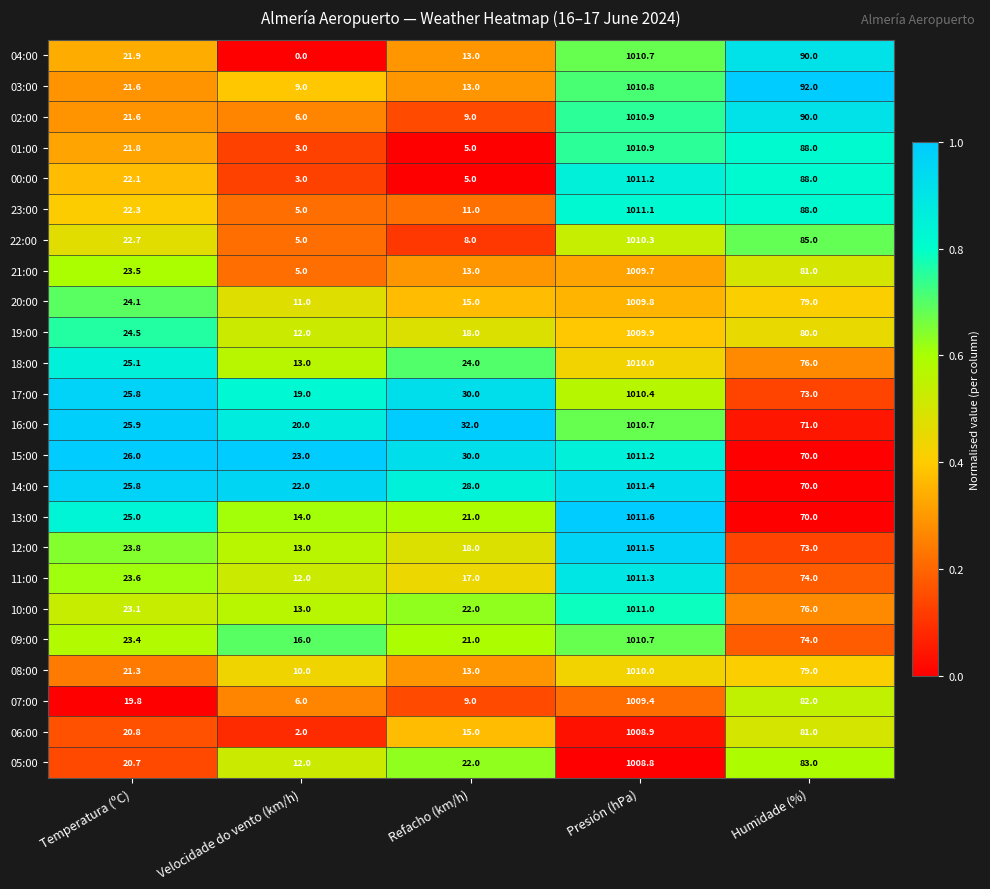

The value of 19:00 at Velocidade do vento (km/h) is 20.4. True or false?

False